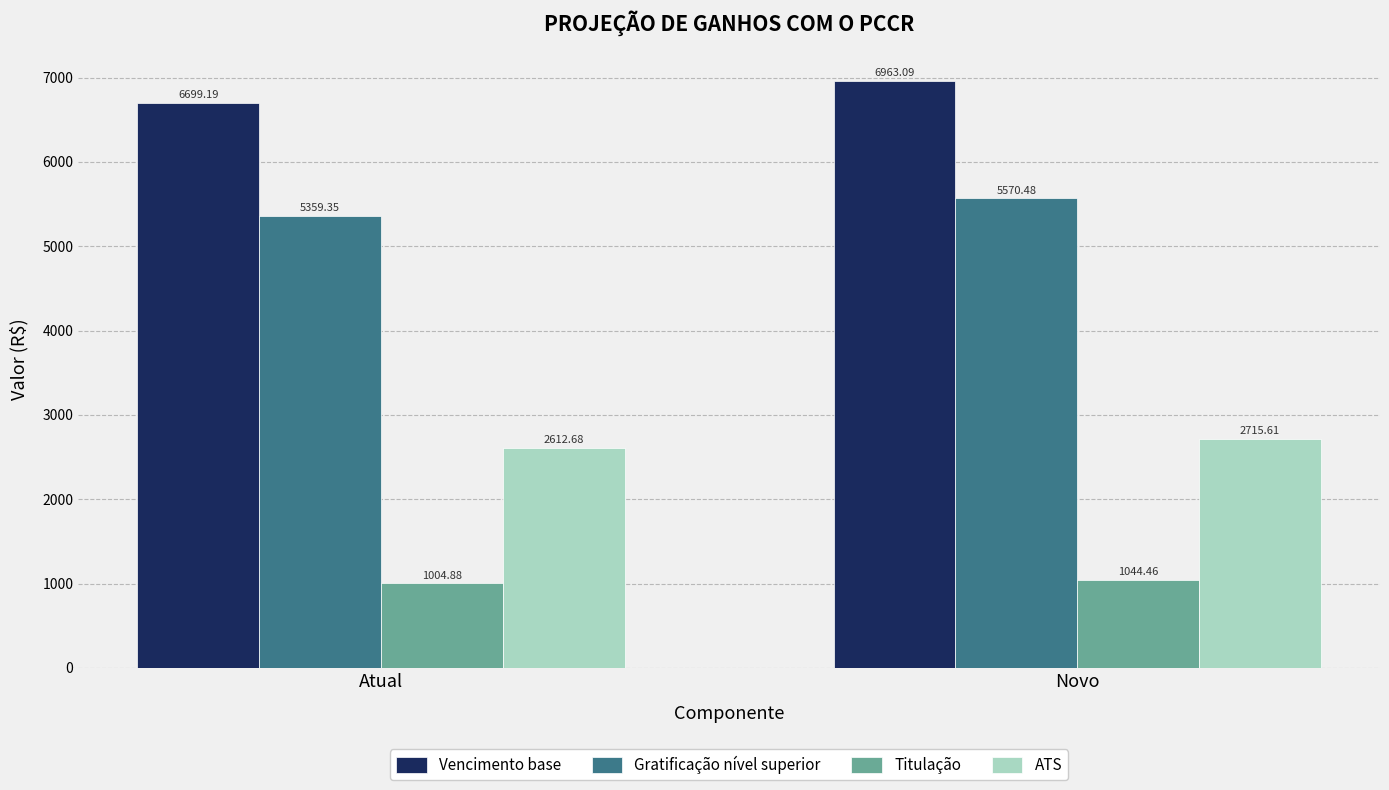

How many data points does each series have?

2